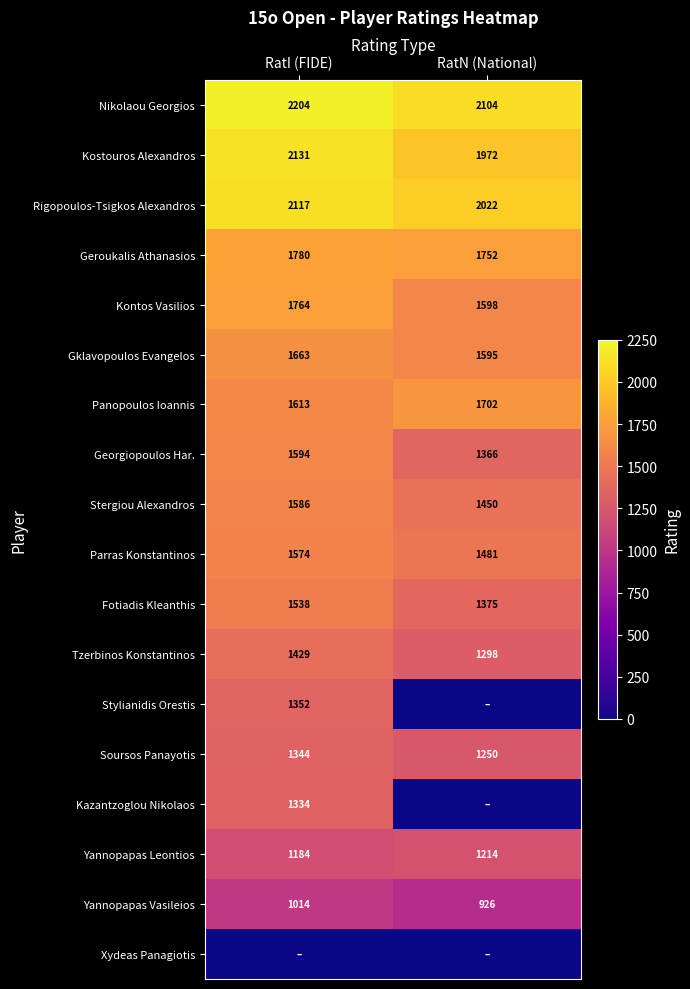

Count the number of categories in the chart.

2